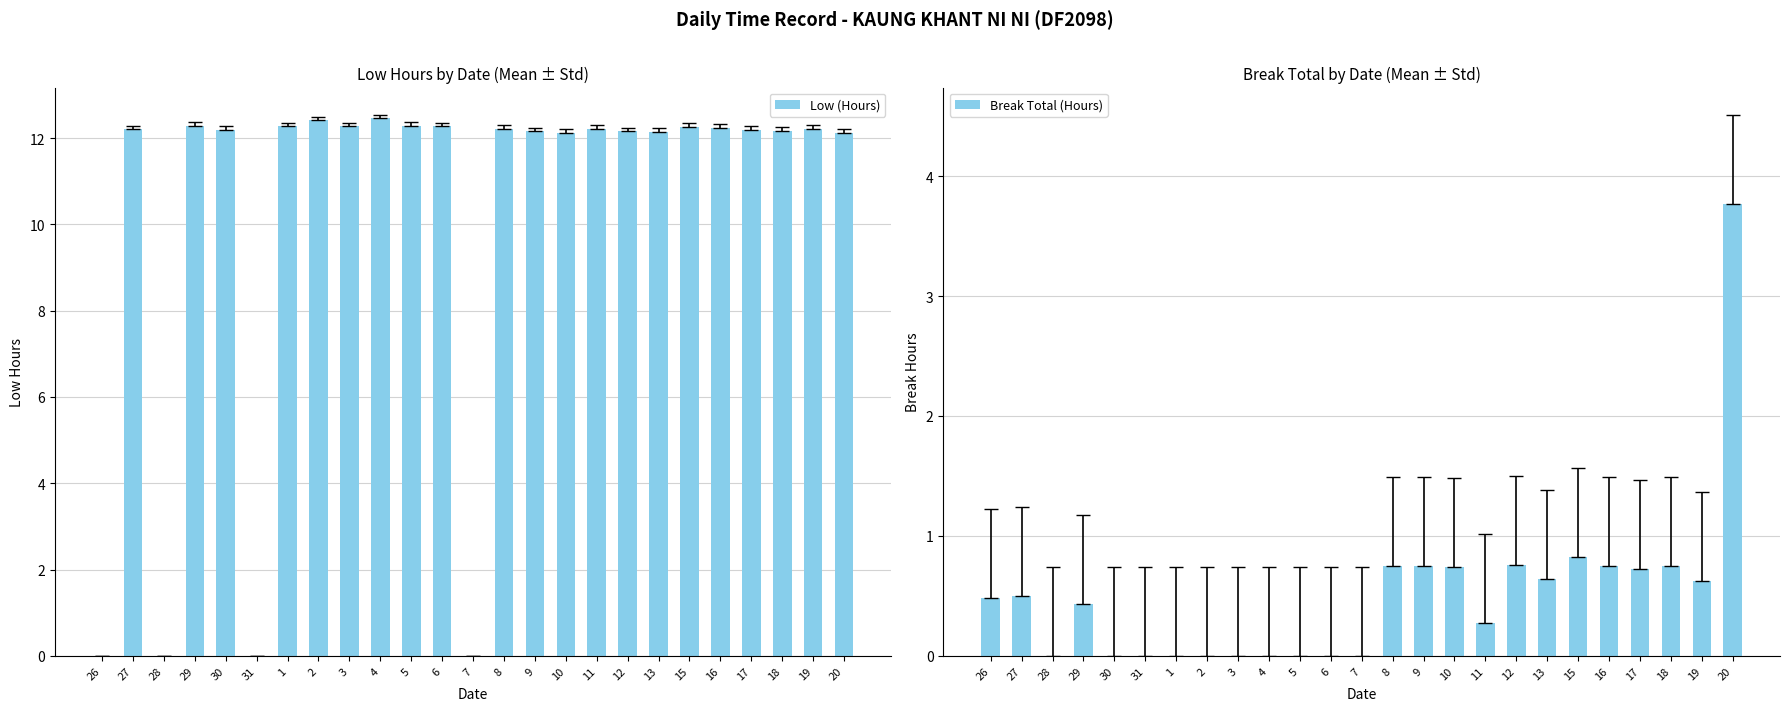

What is the value of the Low (Hours) bar at the 16th from the left?

12.1